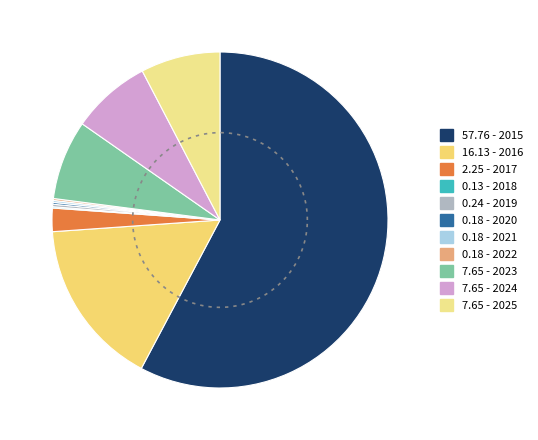

True or false: 2022 accounts for 0% of the total.

True